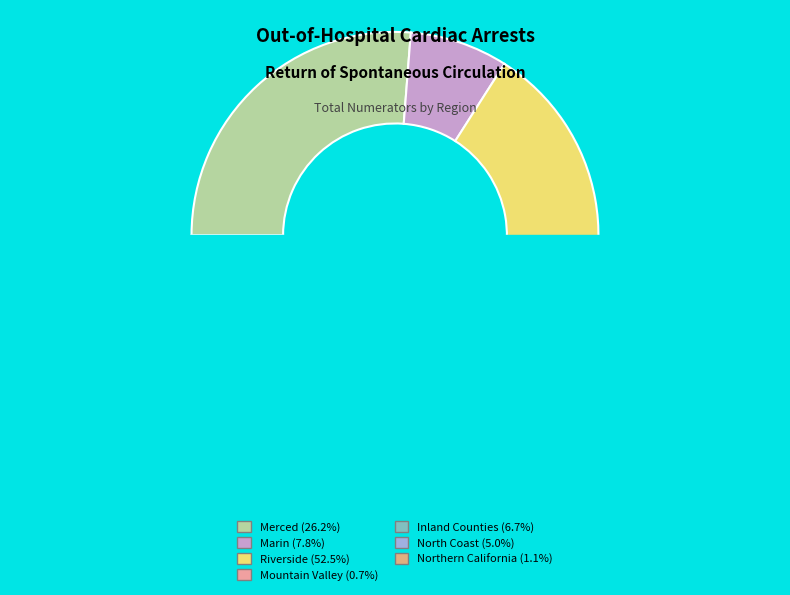

To the nearest percent, what percentage of the pie is Riverside?

52%